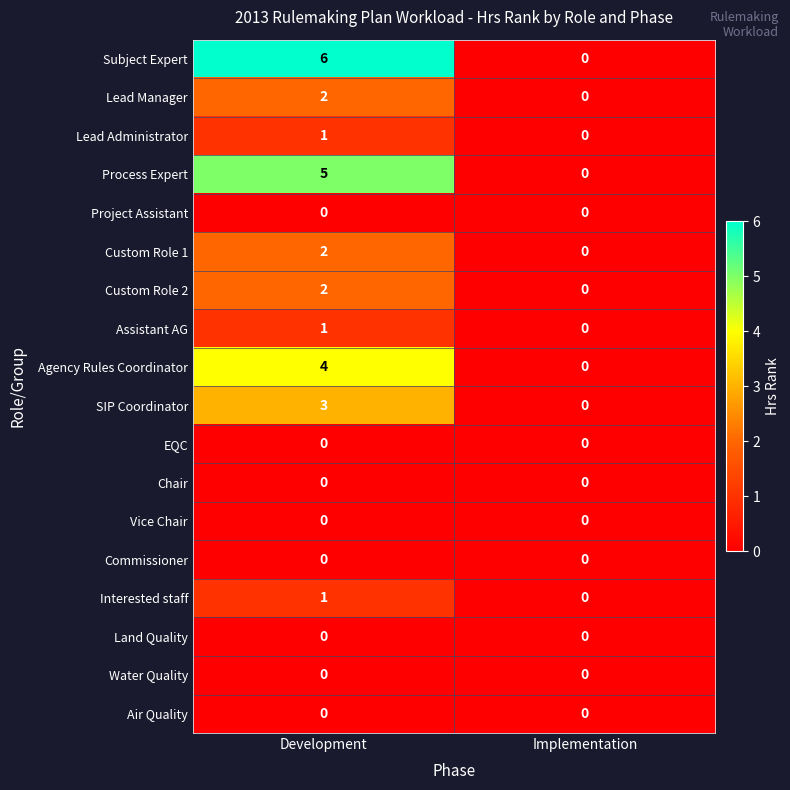

At which category is the sum across all series the highest?

Development